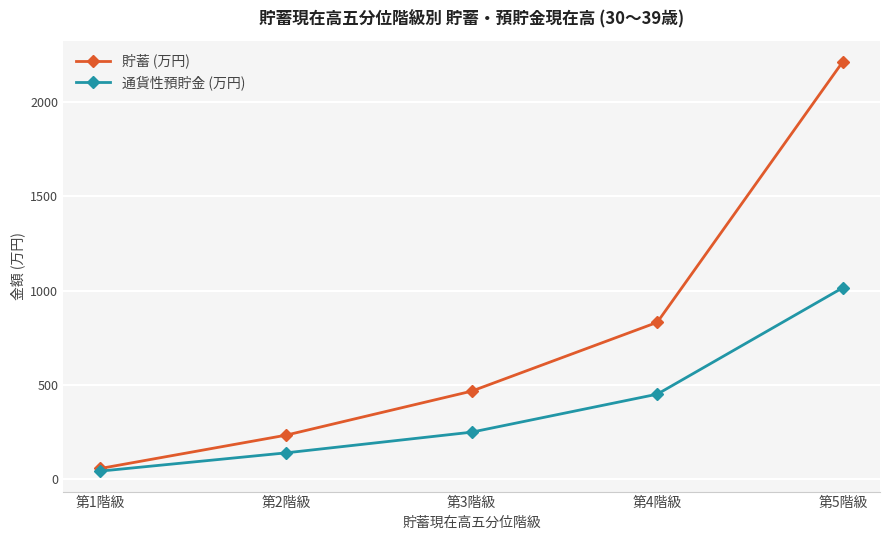

Rank the series by their maximum value, from highest to lowest.

貯蓄 (万円), 通貨性預貯金 (万円)